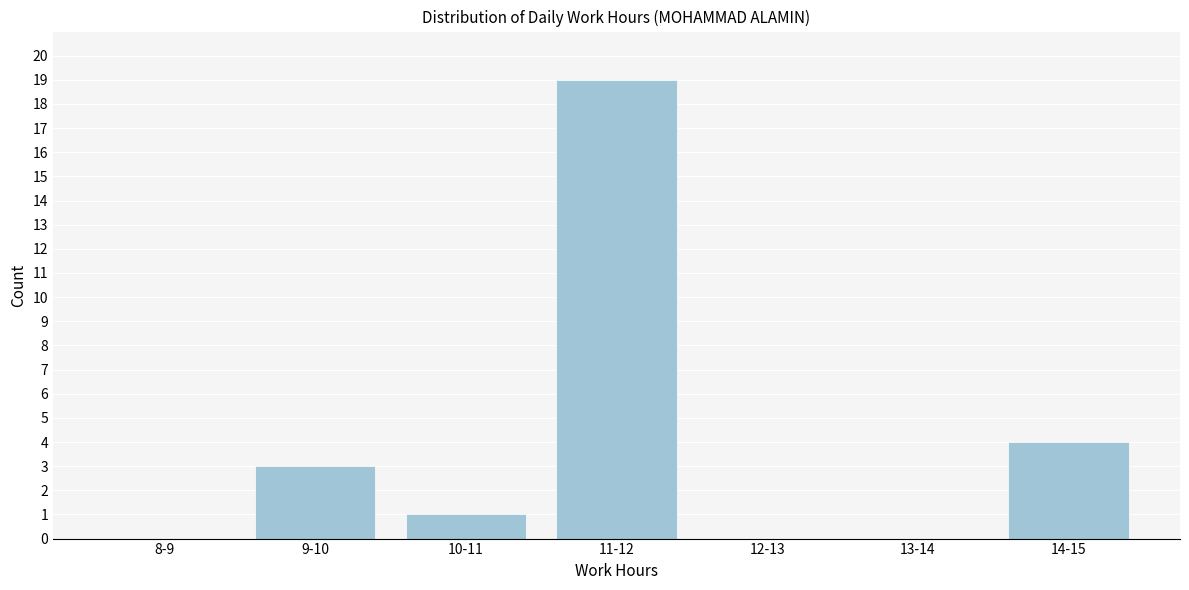

Reading left to right, transcribe all the data shown in this chart.

8-9=0	9-10=3	10-11=1	11-12=19	12-13=0	13-14=0	14-15=4